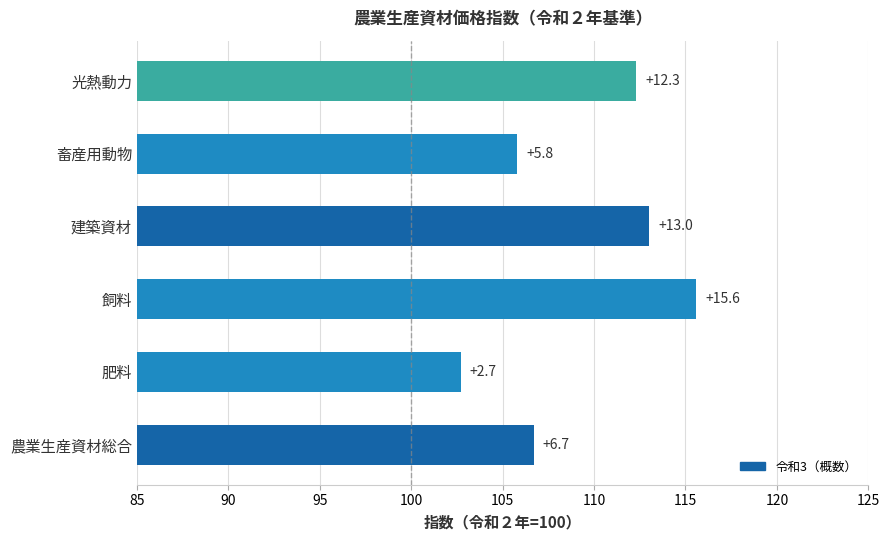

How many bars are there in total?

6